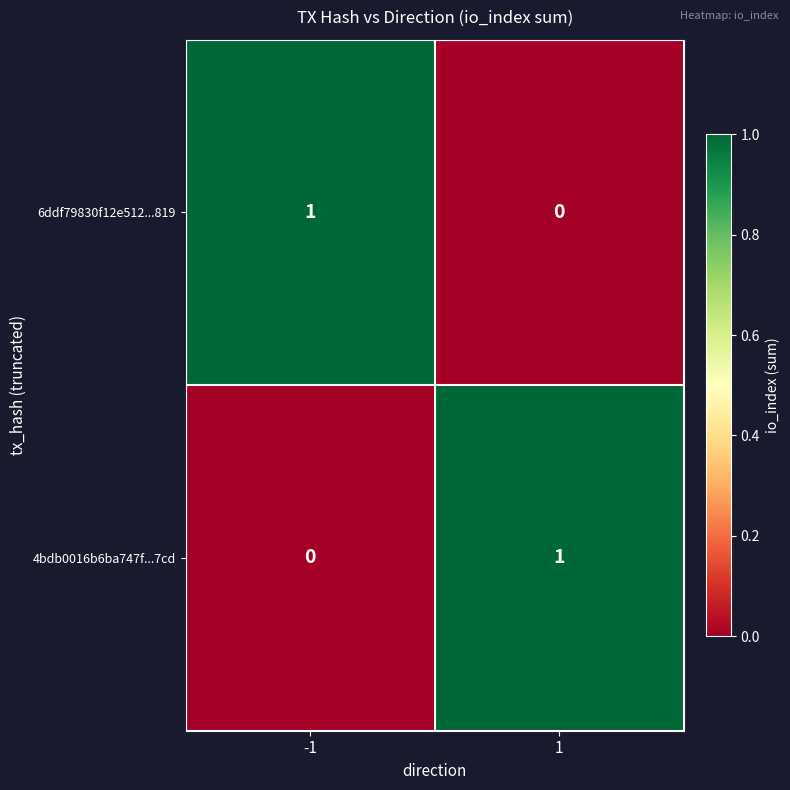

Is the value of 4bdb0016b6ba747f...7cd at 1 greater than the value of 6ddf79830f12e512...819 at 1?

Yes